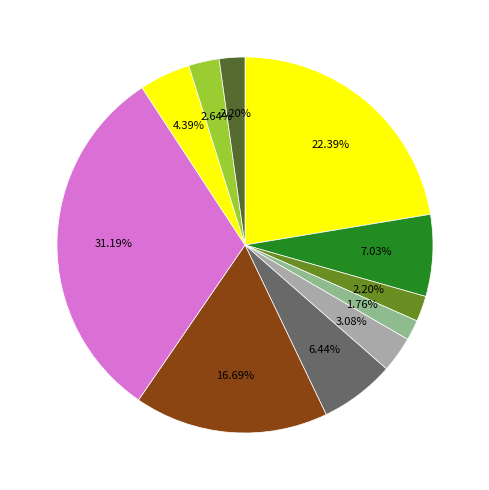

Count the number of slices in the pie.

11